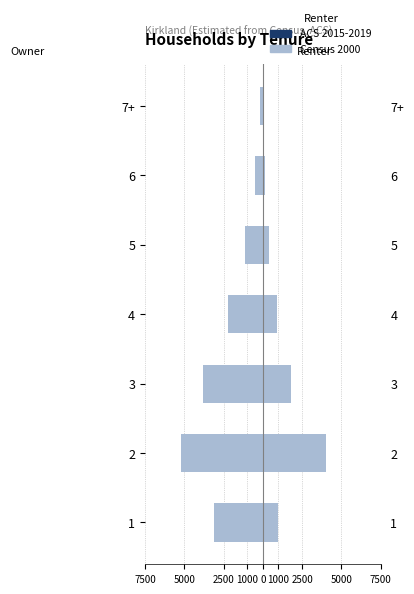

List the series in order of their overall mean, highest first.

ACS 2015-2019, Census 2000